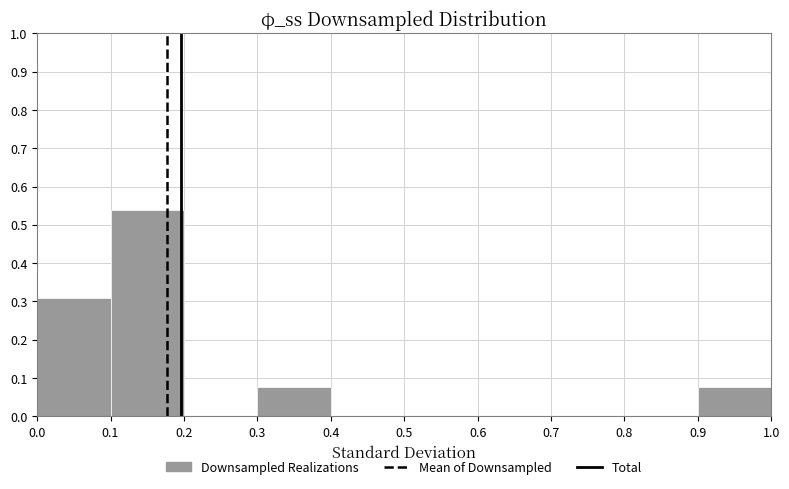

How tall is the bar that spans 0.1 to 0.2 on the x-axis? The values are not printed on the chart, so give them approximately, as read against the axis.

0.54